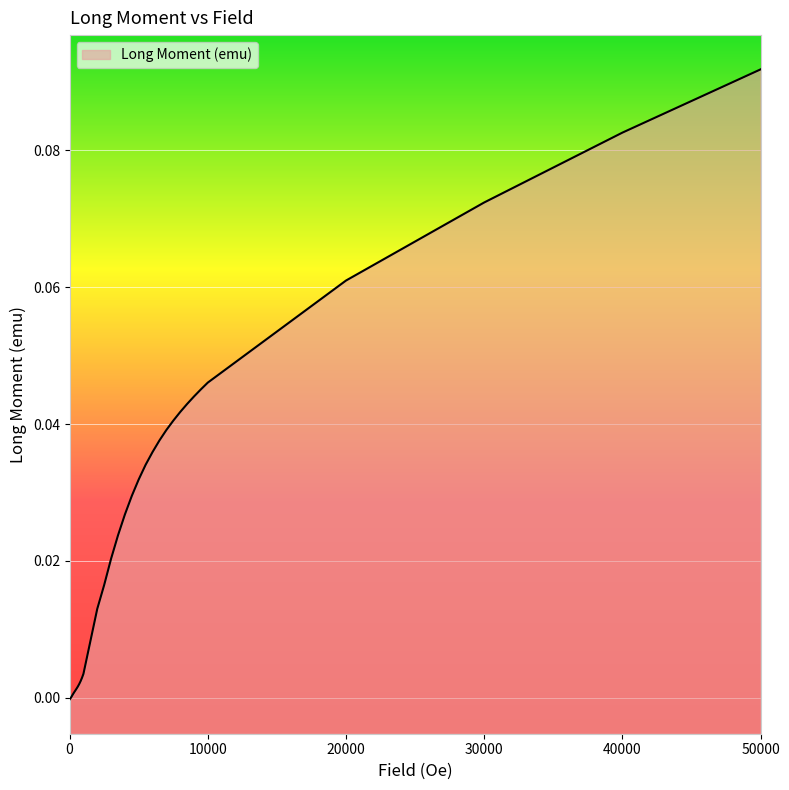

How many values exceed 0?

31